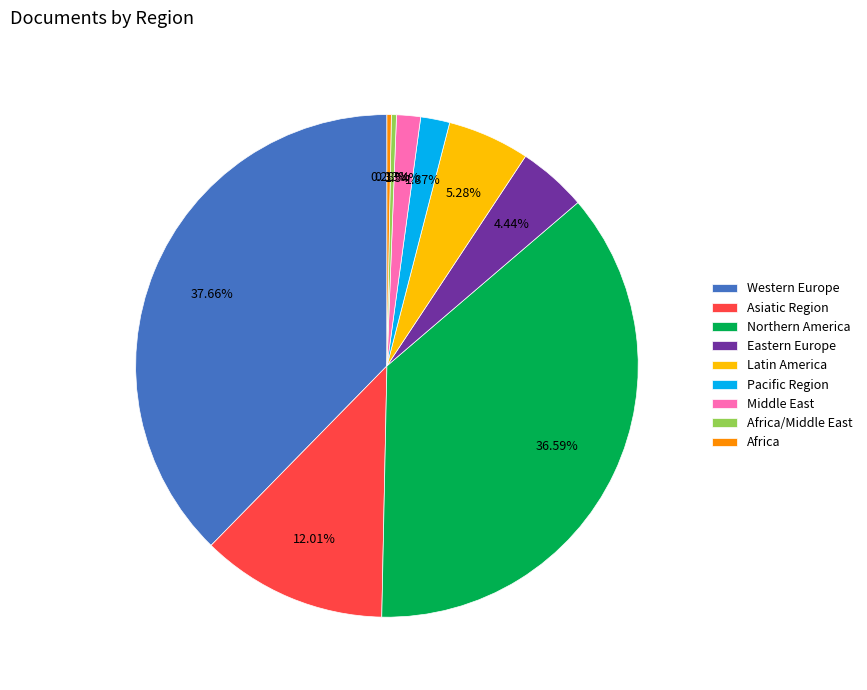

To the nearest percent, what is the difference between the largest and smallest slice percentages?

37%